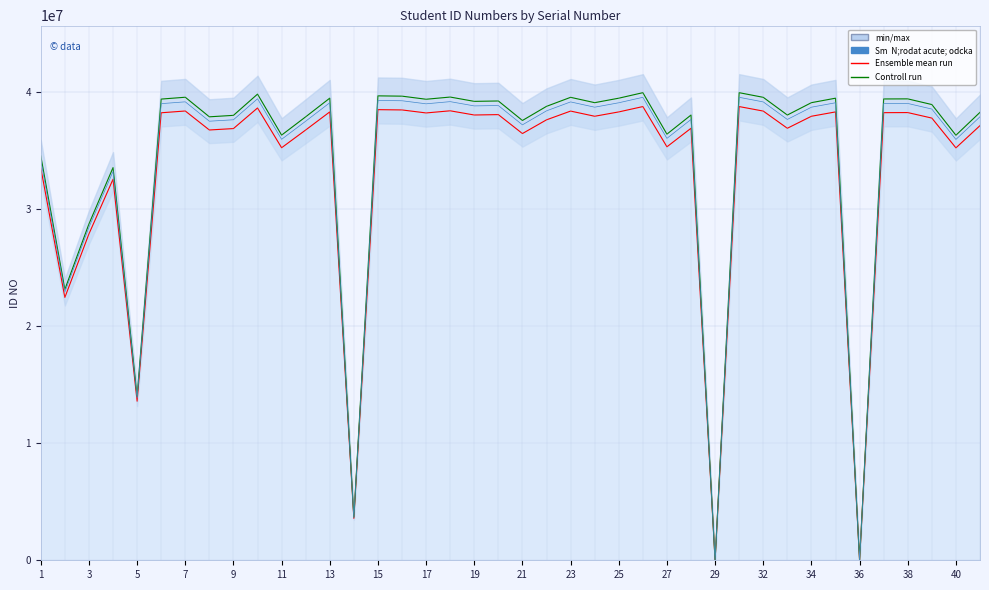

How many lines are shown in the chart?

2